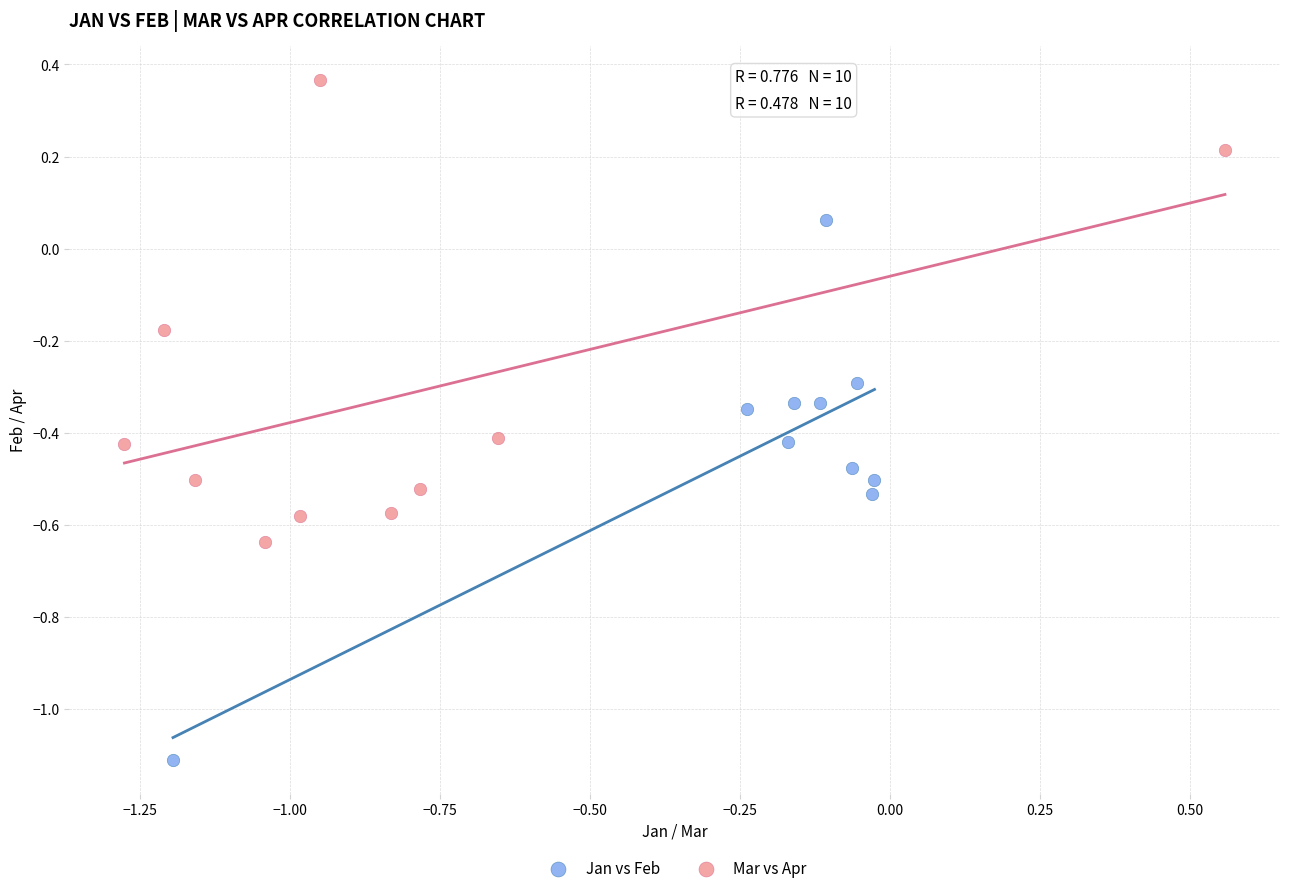

What are all the series names shown in the legend?

Jan vs Feb, Mar vs Apr